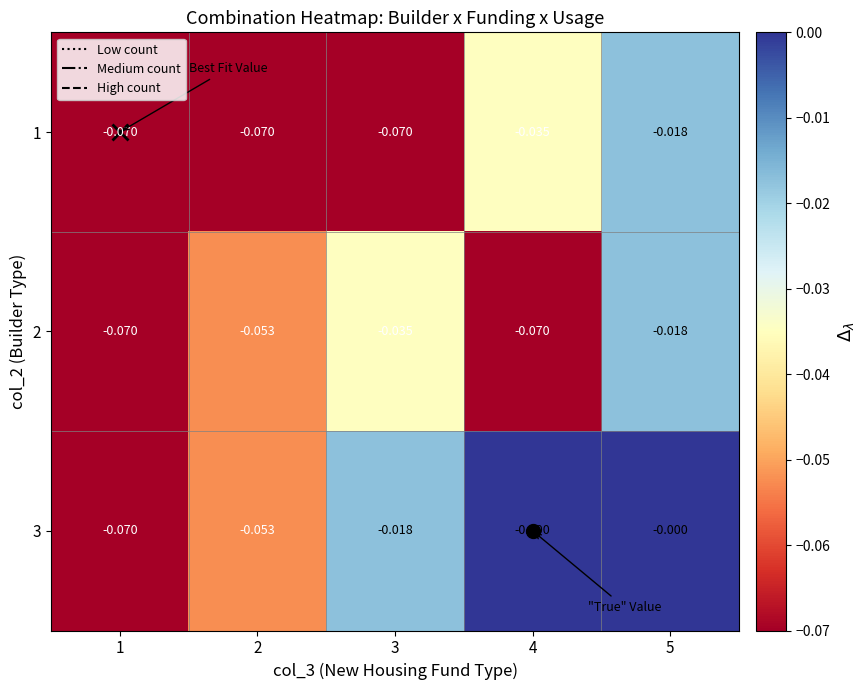

At 3, list the series in order from largest to smallest.

3, 2, 1